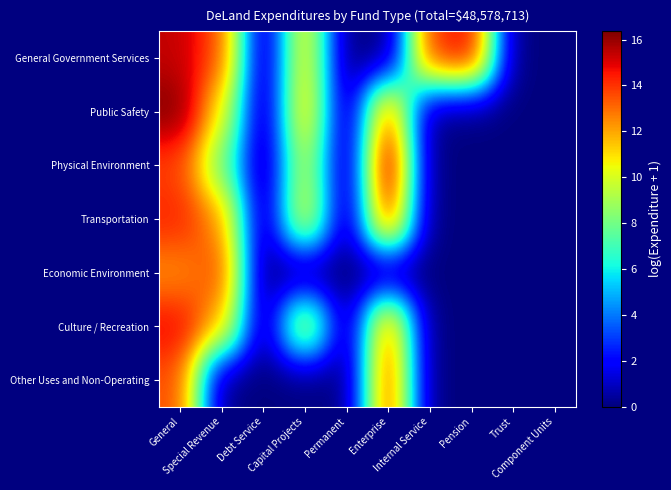

At which category does the chart reach its minimum across all series?

Debt Service